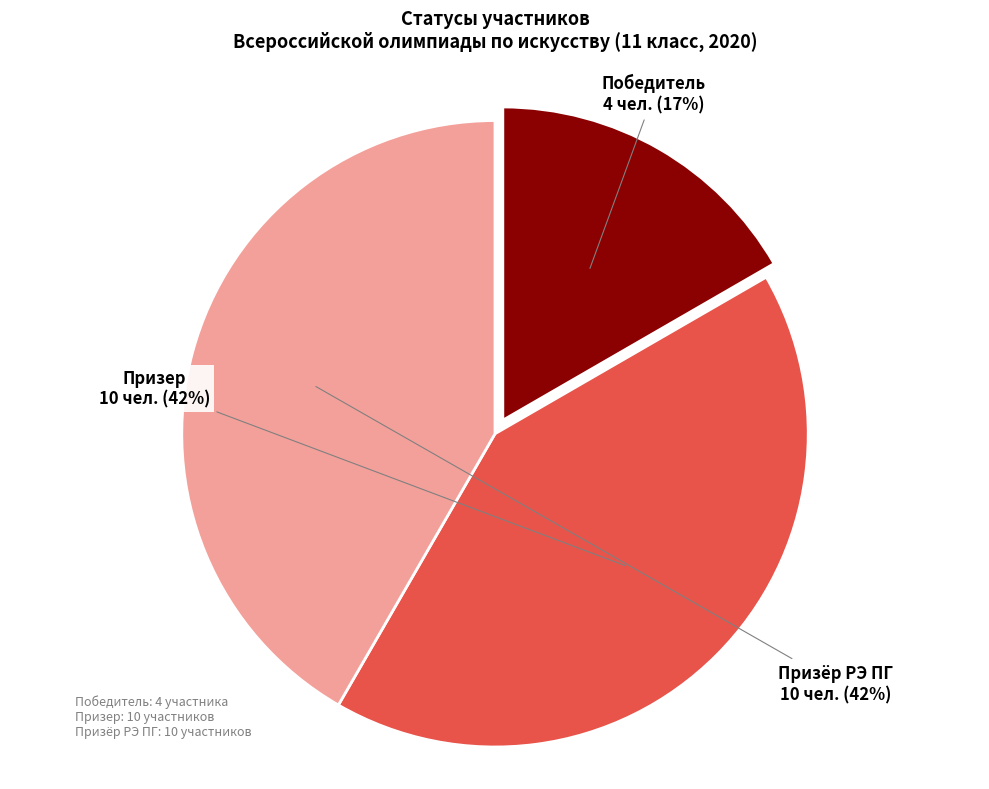

Count the number of slices in the pie.

3